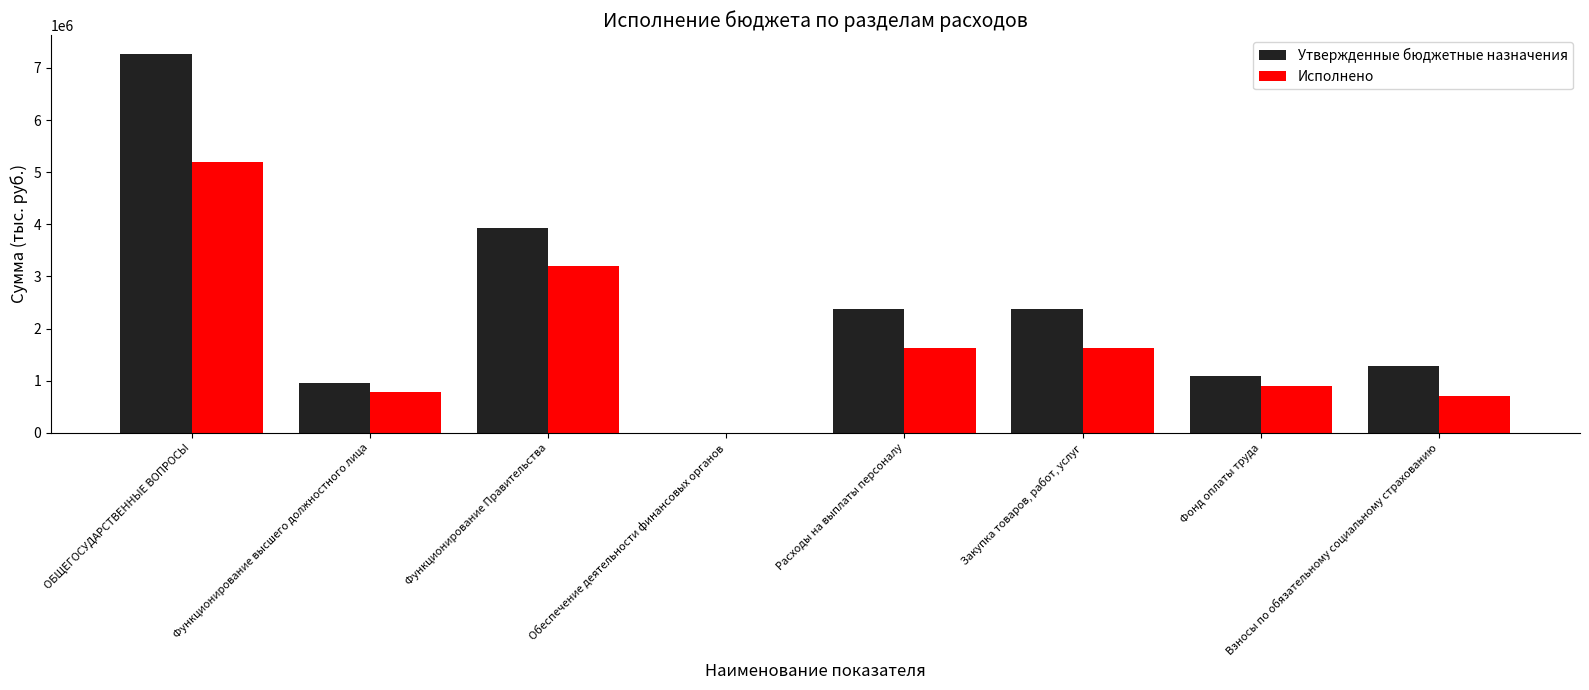

Which series changed the most between Функционирование высшего должностного лица and Функционирование Правительства?

Утвержденные бюджетные назначения